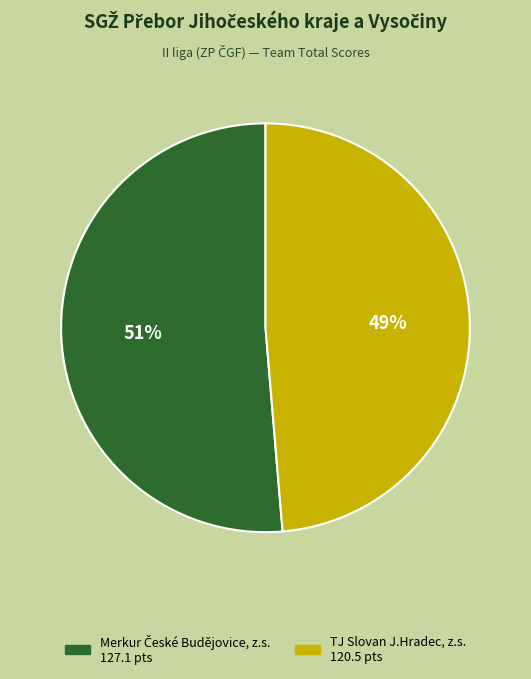

True or false: TJ Slovan J.Hradec, z.s. accounts for 43% of the total.

False